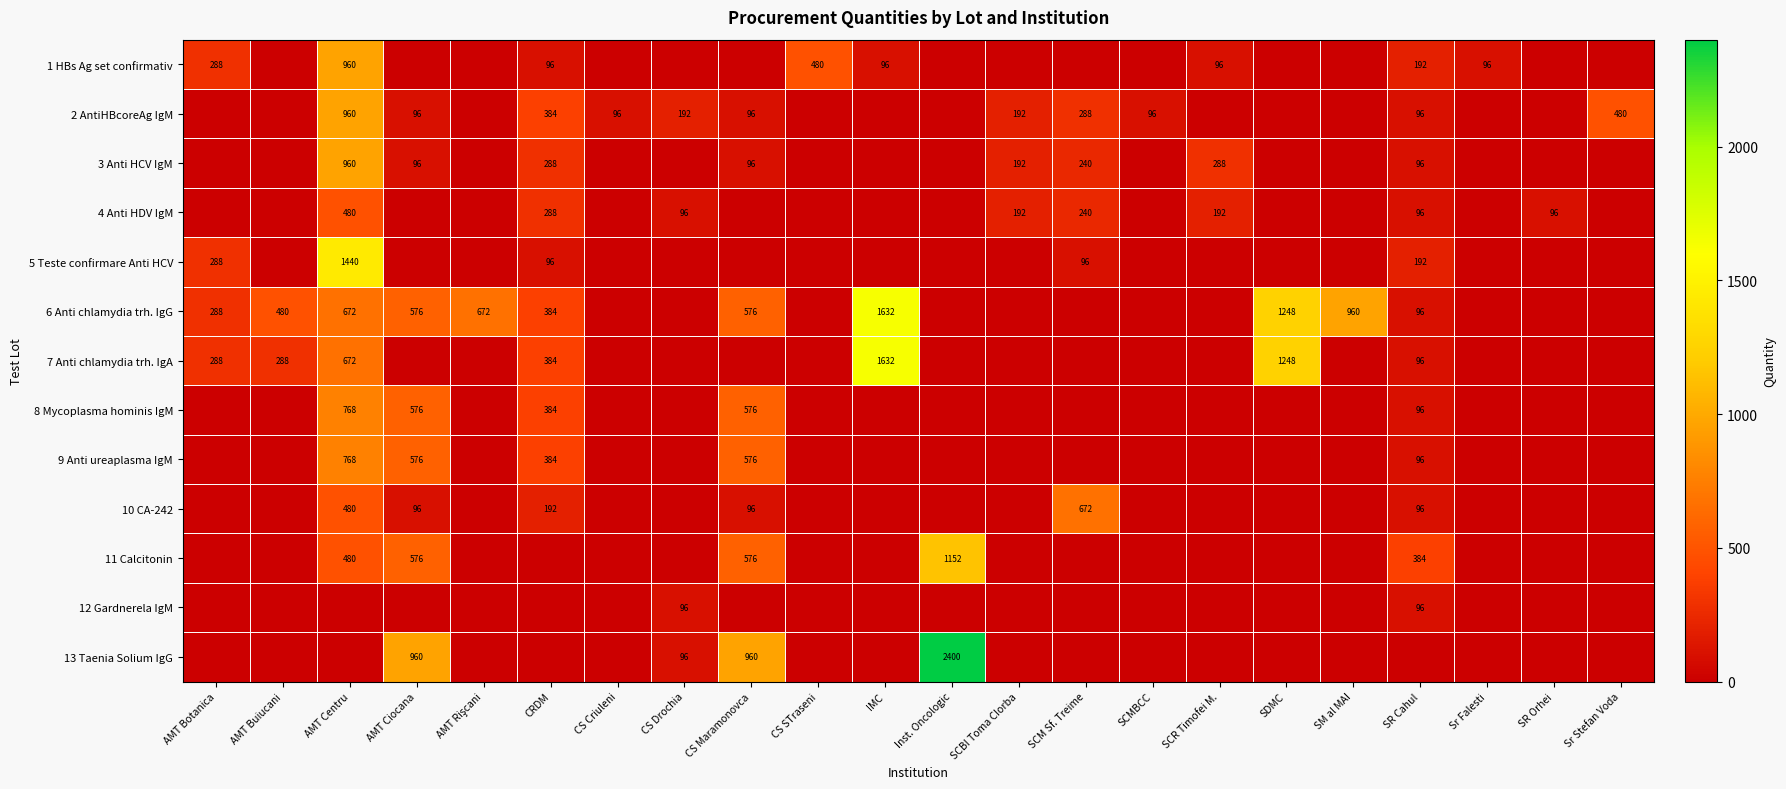

The 2 AntiHBcoreAg IgM series shows 480 at Sr Stefan Voda. True or false?

True